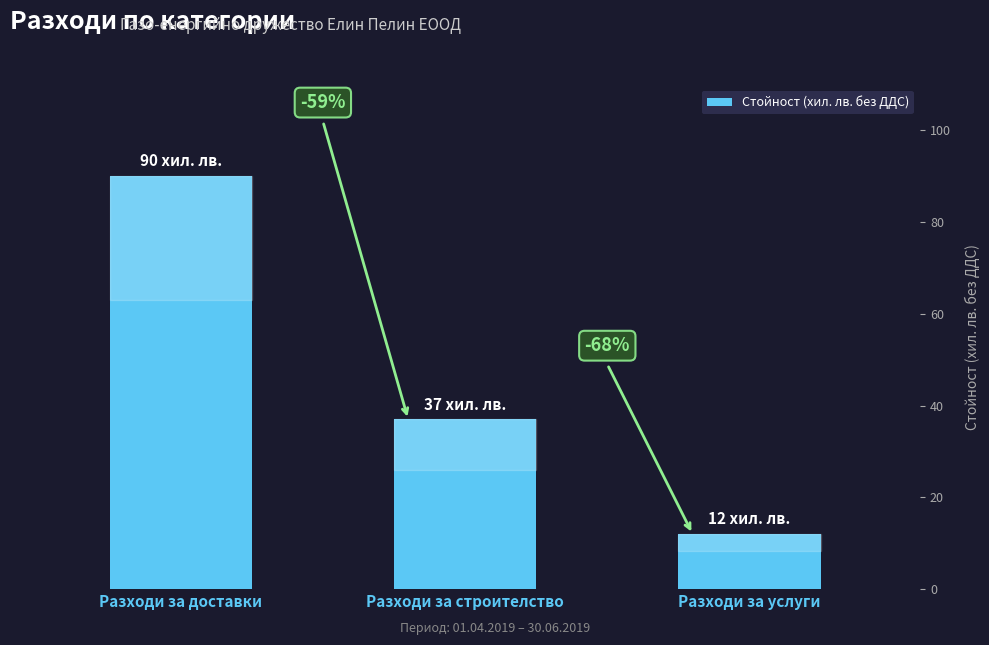

Reading right to left, what are all the values shown in this chart?

12	37	90